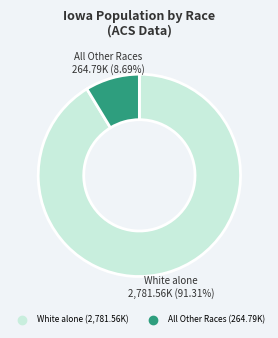

Count the number of slices in the pie.

2